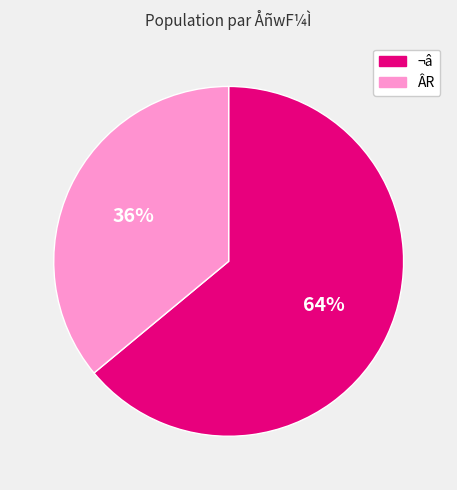

To the nearest percent, what is the average slice percentage?

50%